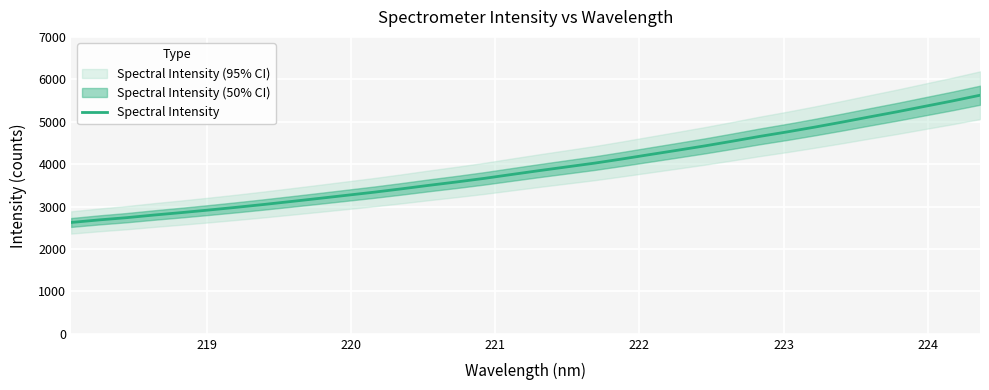

What is the greatest value displayed?

5624.5